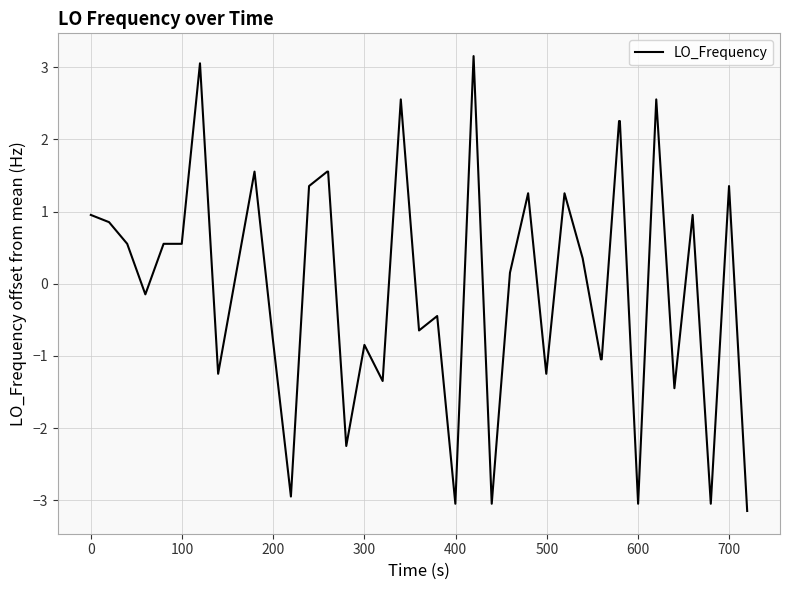

What is the smallest value displayed?

-3.1